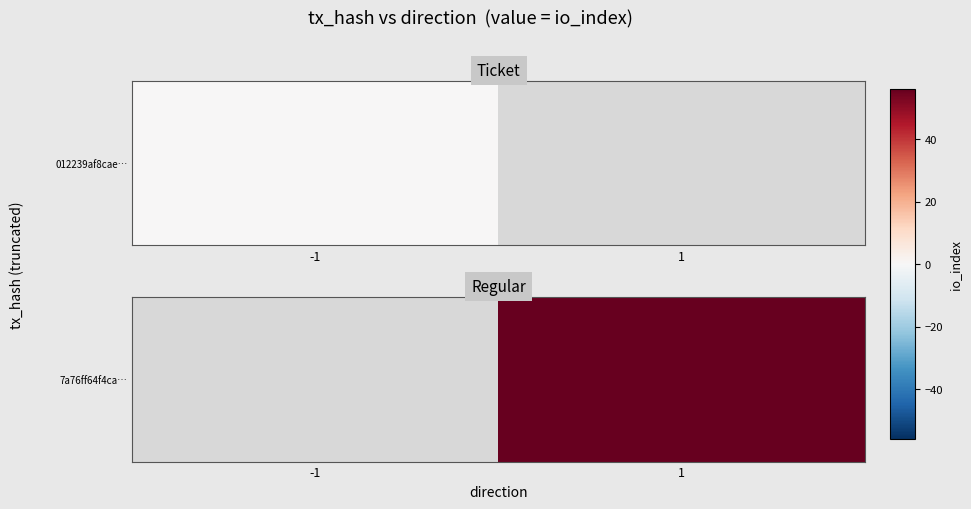

Rank the categories by value from lowest to highest.

-1, 1